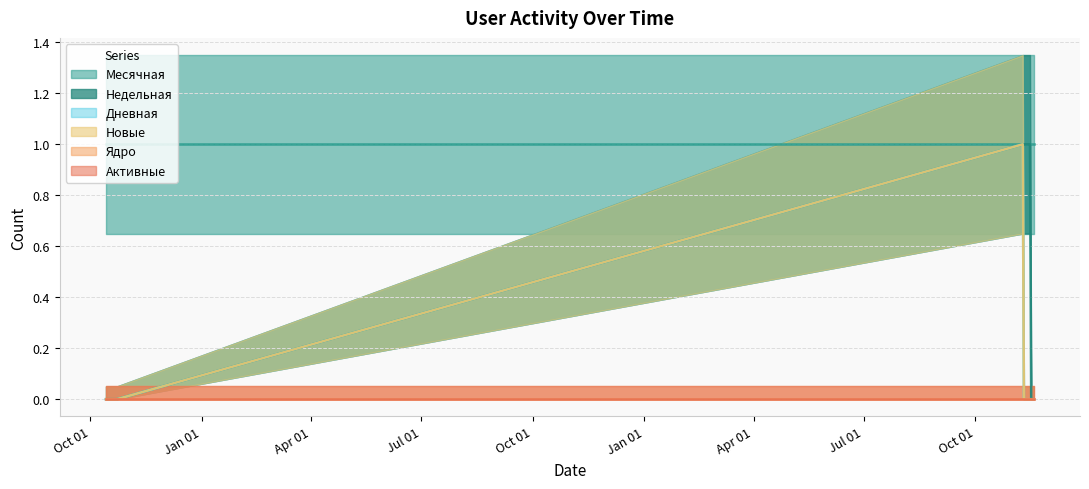

The Дневная series shows 0 at 2020-10-15. True or false?

True